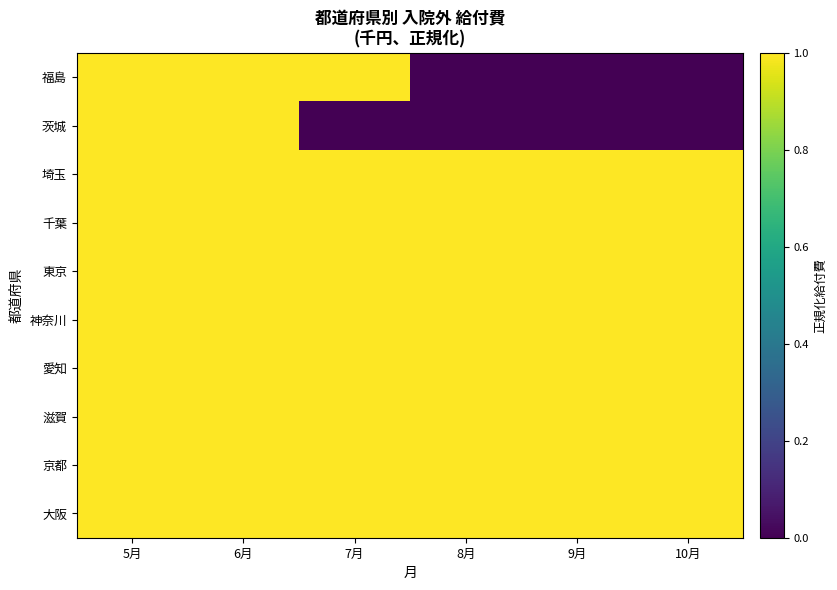

How many categories are shown in the chart?

6